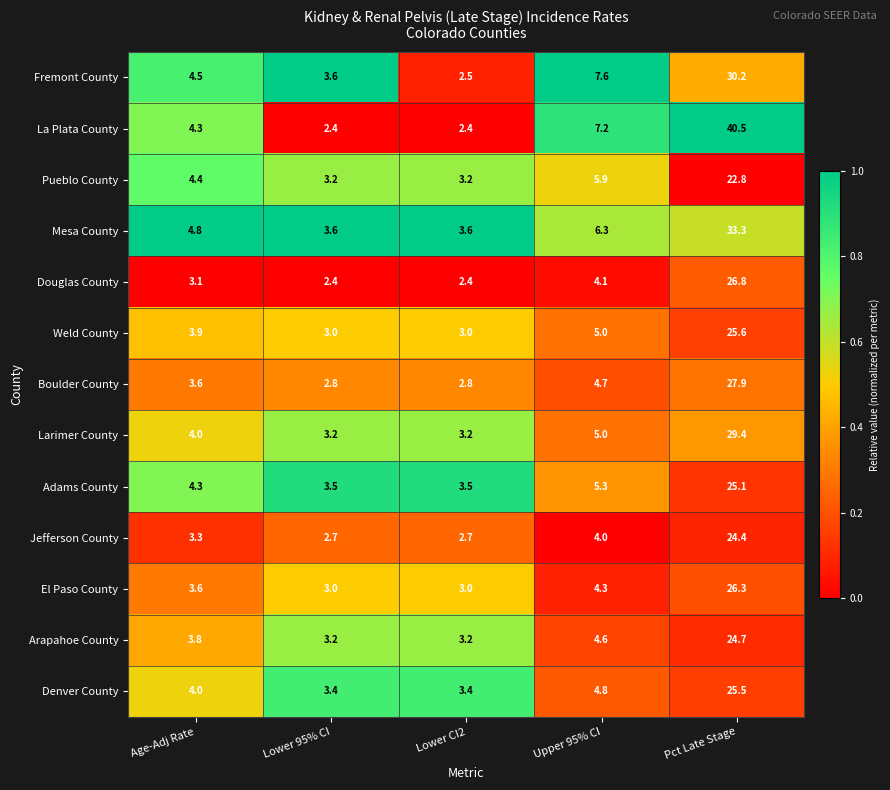

List the series in order of their peak value, highest first.

La Plata County, Mesa County, Fremont County, Larimer County, Boulder County, Douglas County, El Paso County, Weld County, Denver County, Adams County, Arapahoe County, Jefferson County, Pueblo County